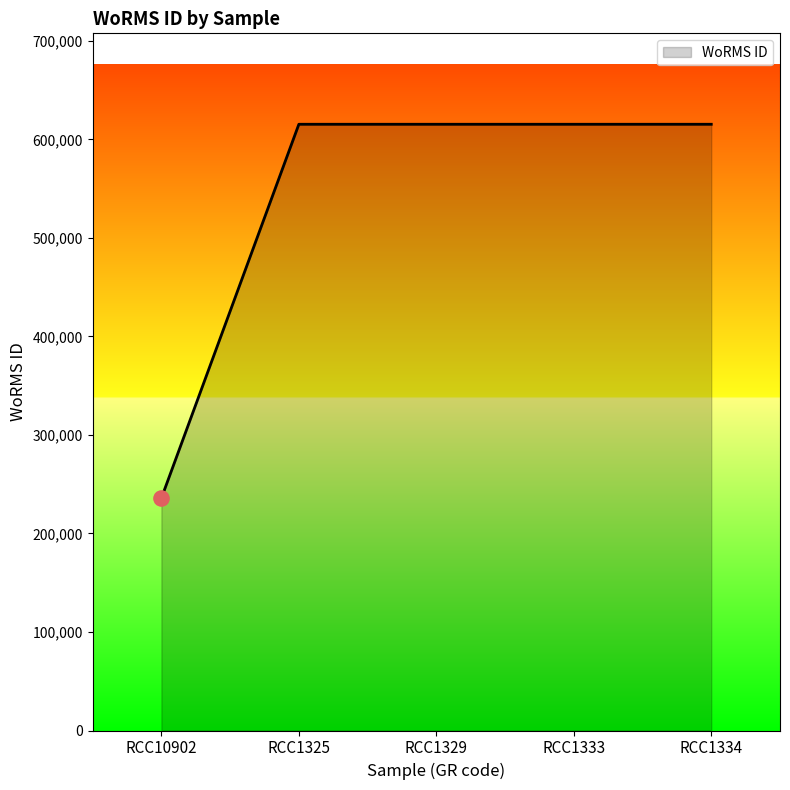

What is the ratio of the value at RCC1329 to the value at RCC1325?

1.0